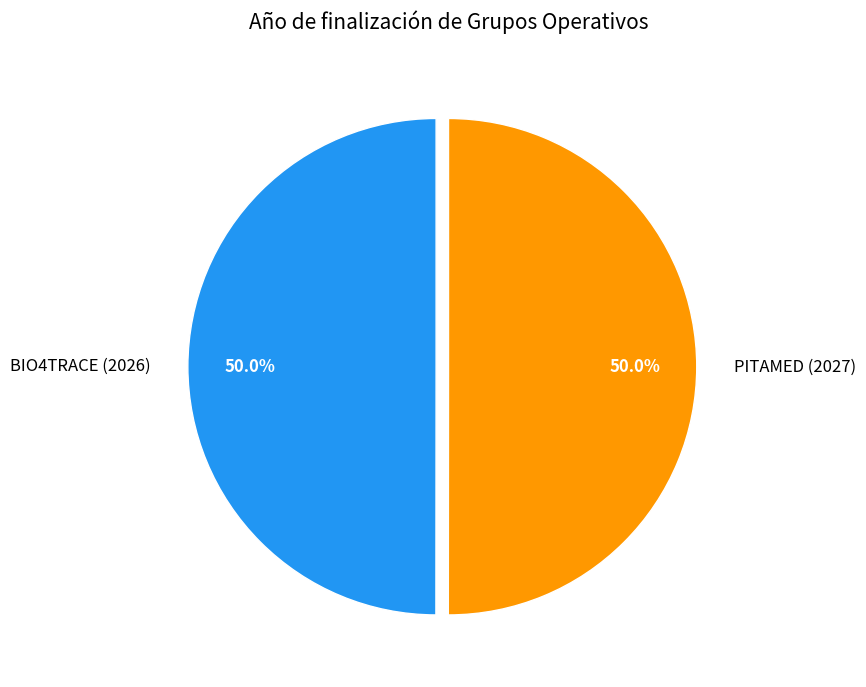

How many slices are in this pie chart?

2